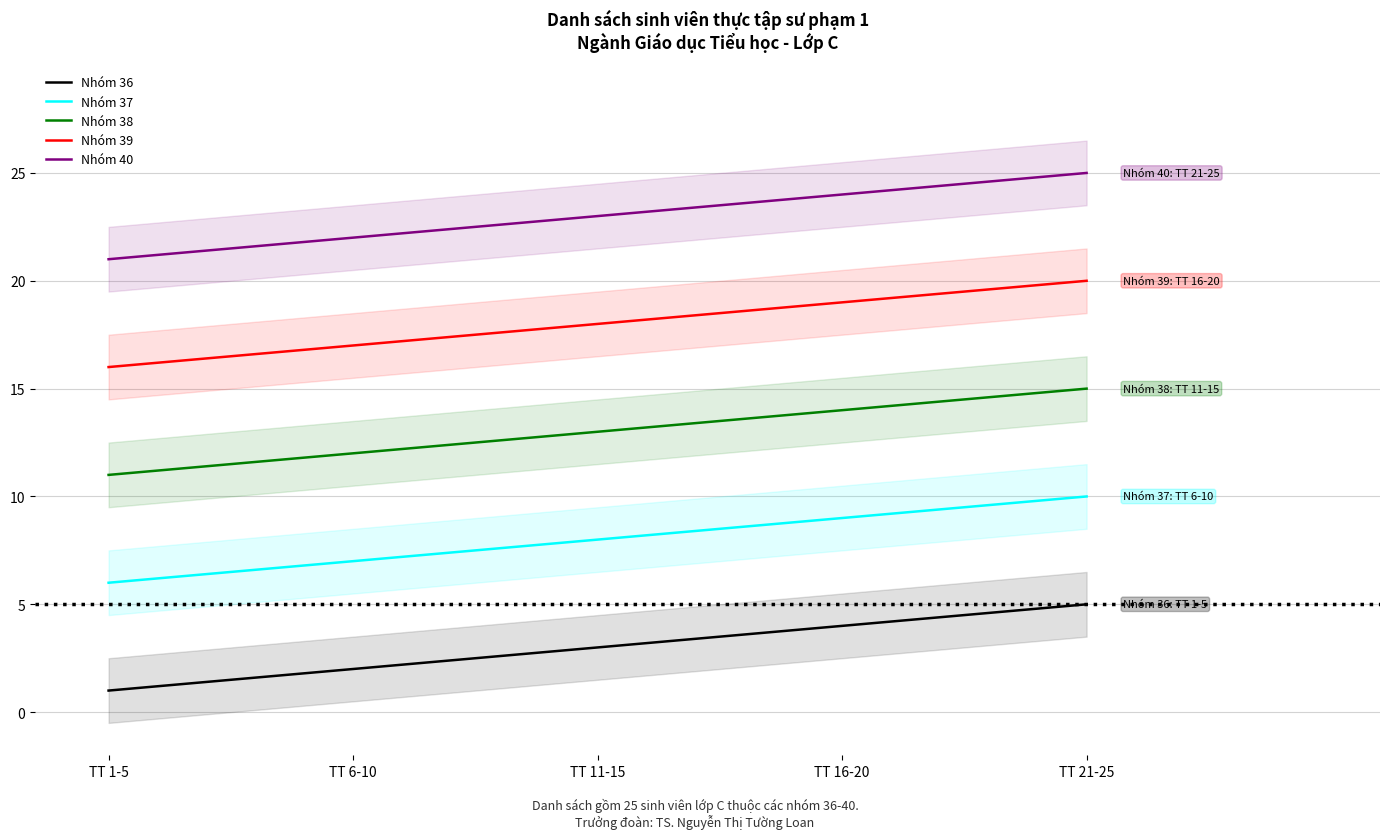

What is the sum of the Nhóm 38 values at TT 1-5 and TT 11-15?

24